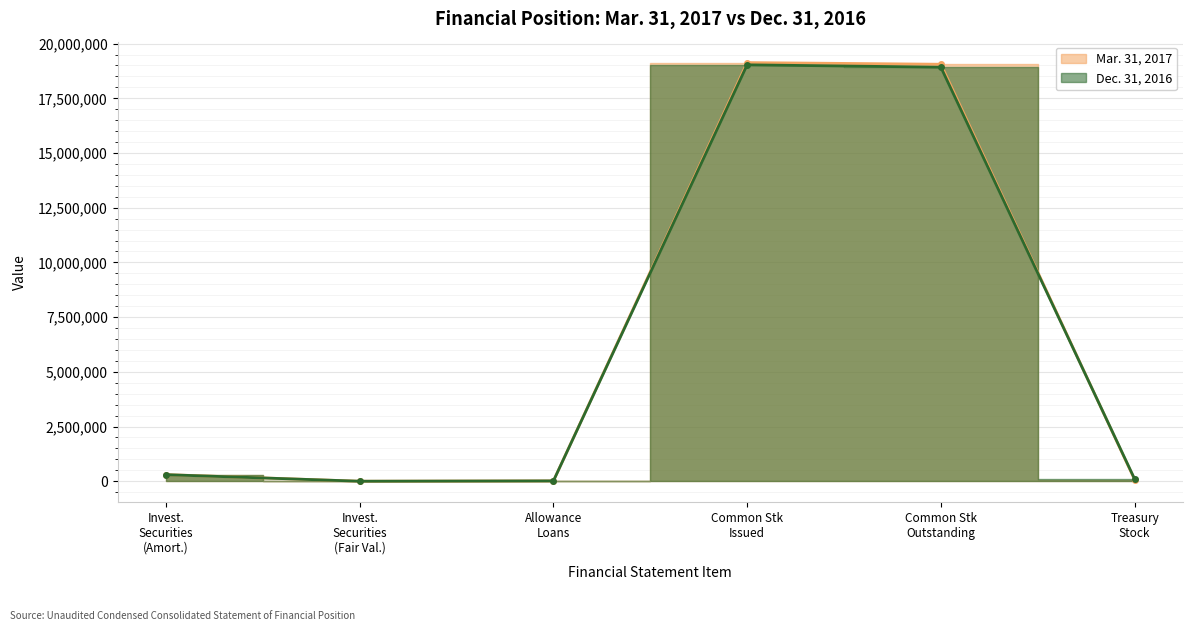

The Mar. 31, 2017 series shows 10406316 at Common Stk Issued. True or false?

False